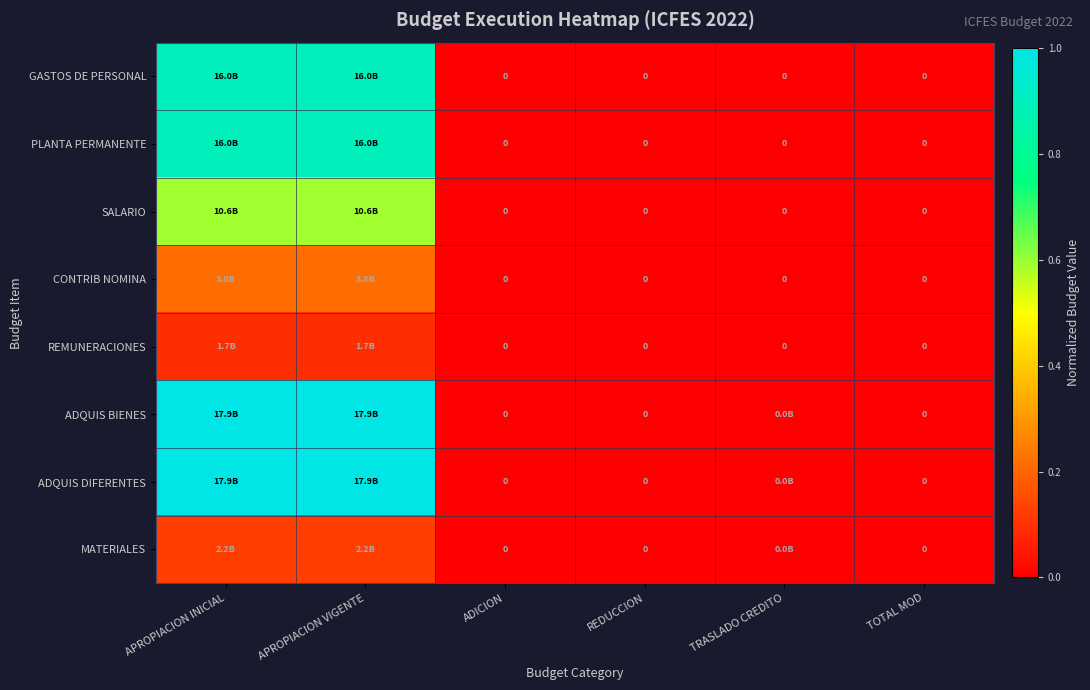

True or false: ADQUIS DIFERENTES has a value of 0.3 at APROPIACION INICIAL.

False